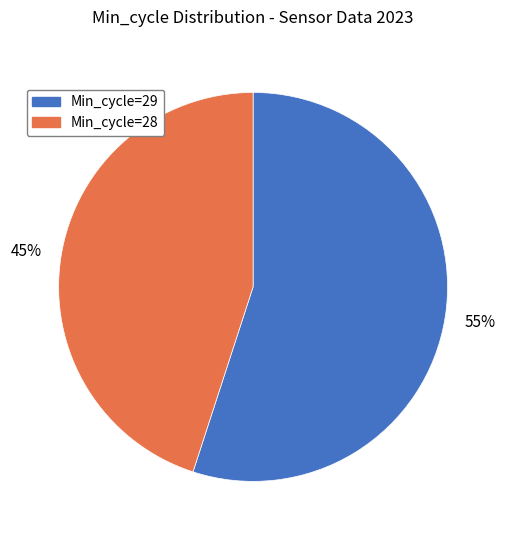

Which slice is the smallest?

Min_cycle=28